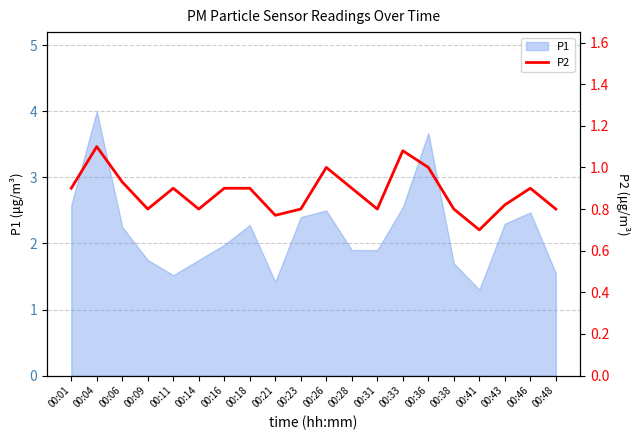

Does the chart display data point markers on the line(s)?

No